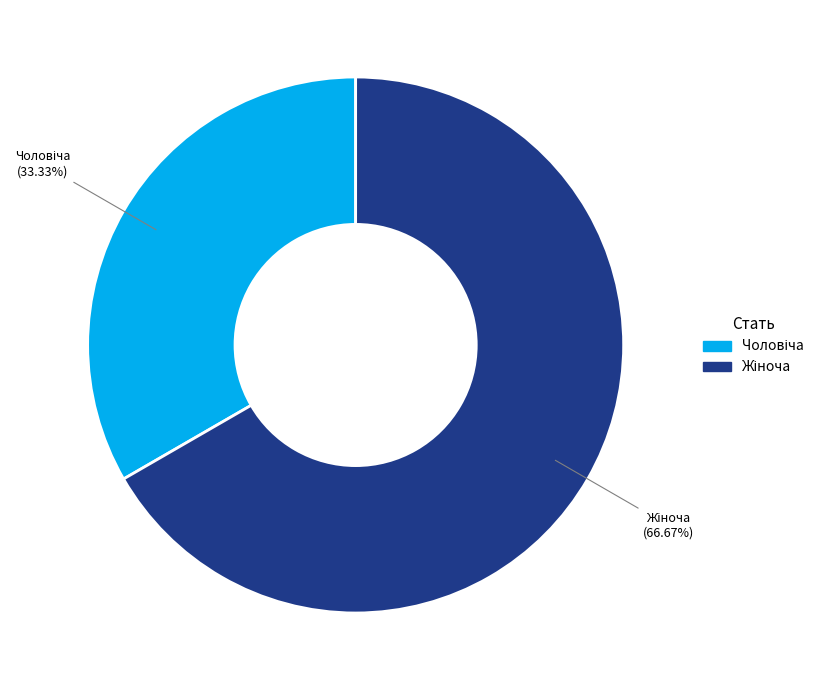

Is there any slice that represents more than half of the pie?

Yes